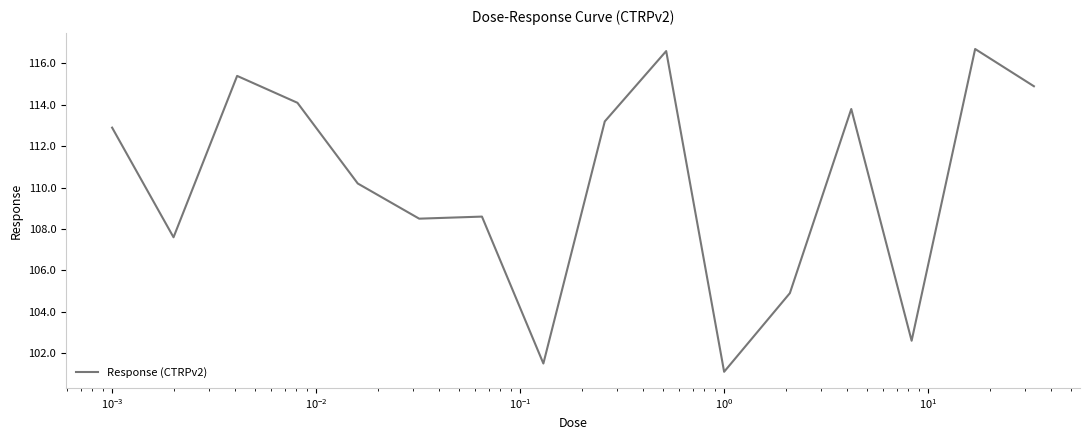

What is the difference between the maximum and minimum values?

15.6